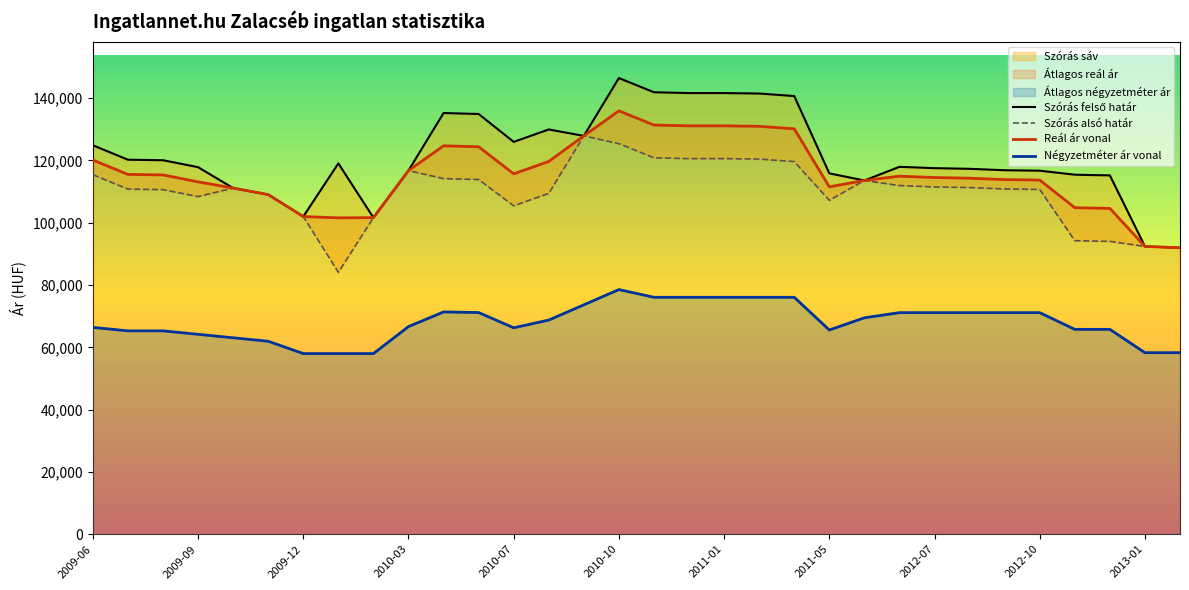

At which label does Reál ár vonal reach its peak?

2010-10